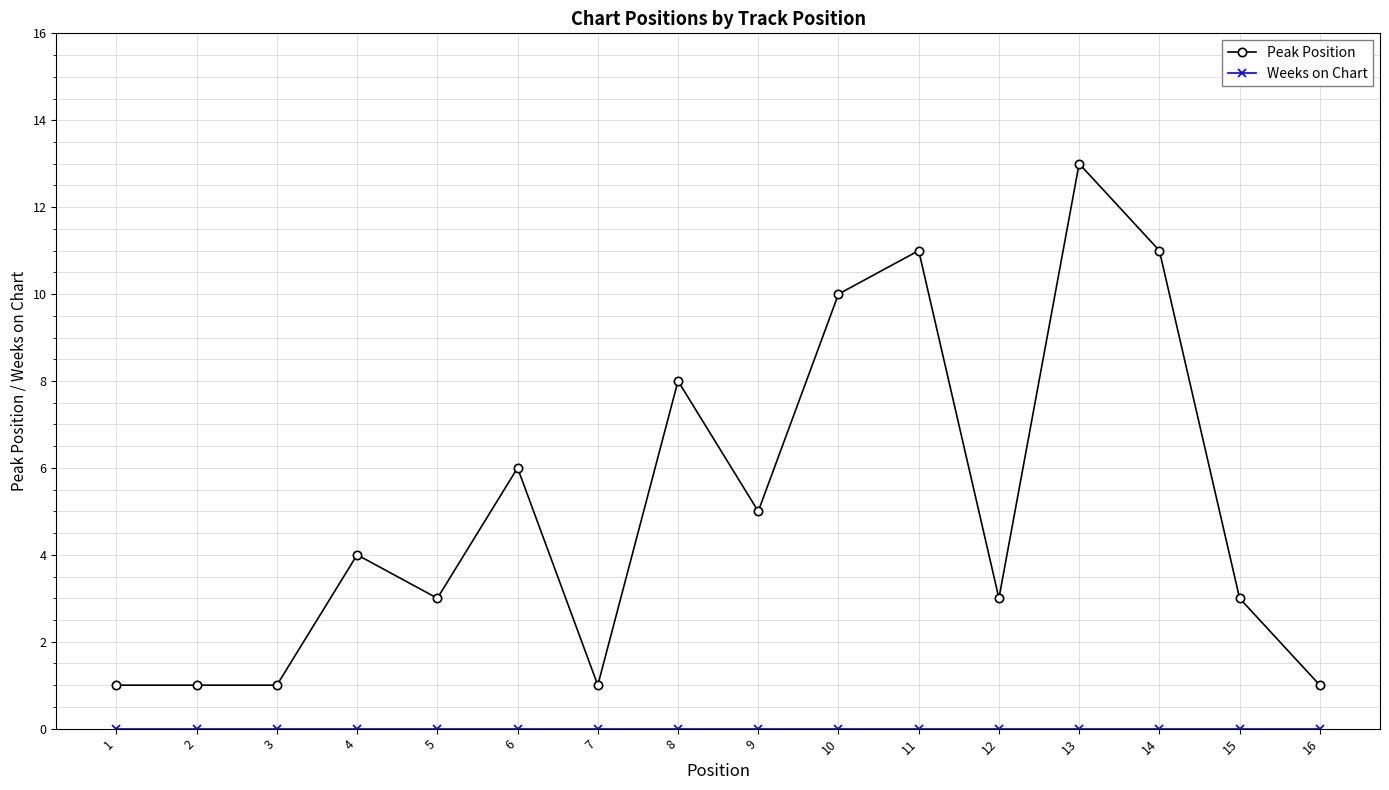

What is the sum of all Peak Position values?

82